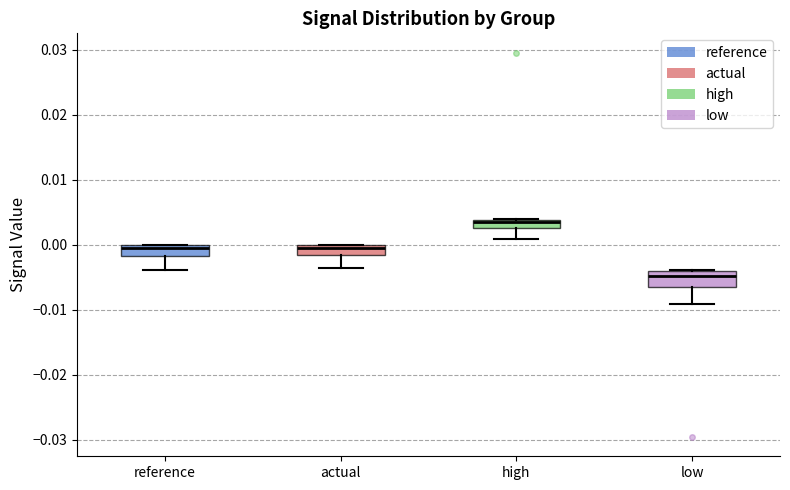

Which box has the highest median line?

high